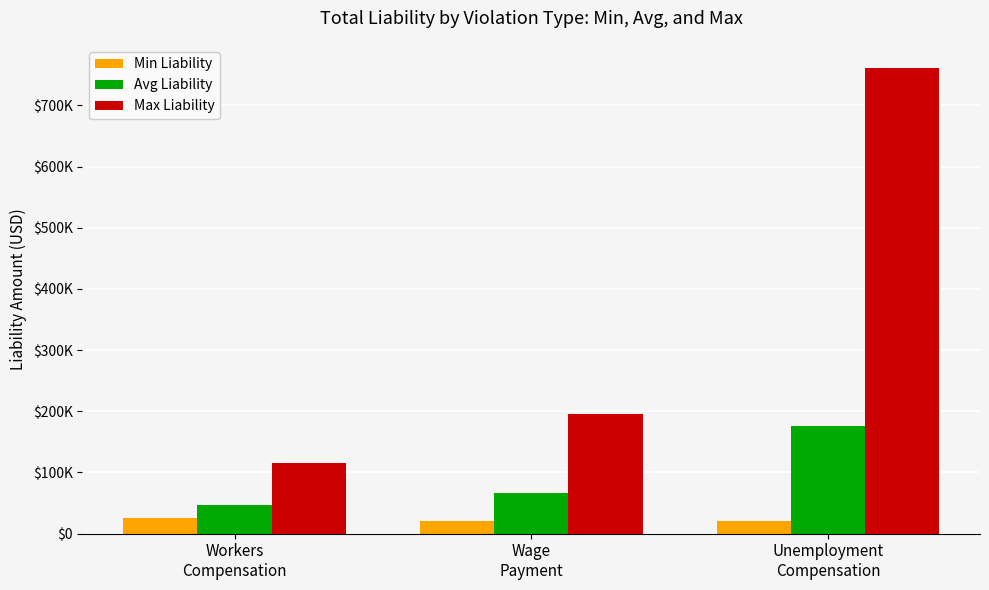

At Workers
Compensation, list the series in order from largest to smallest.

Max Liability, Avg Liability, Min Liability